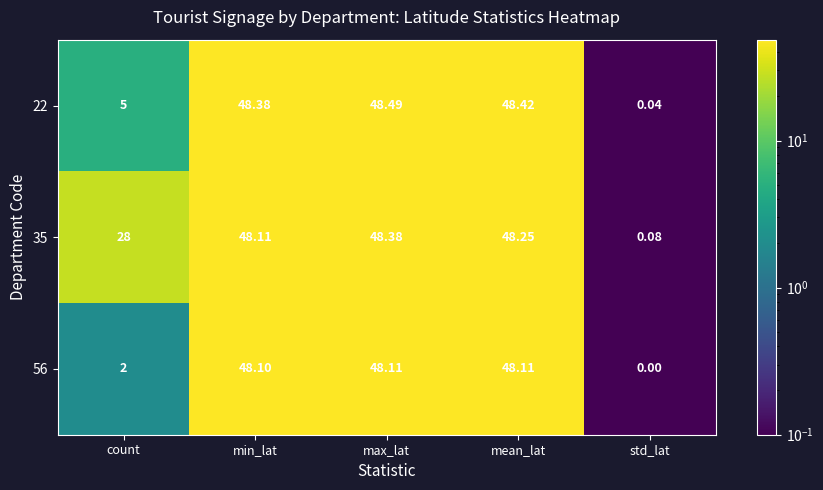

What is the total value across all series at count?

35.0